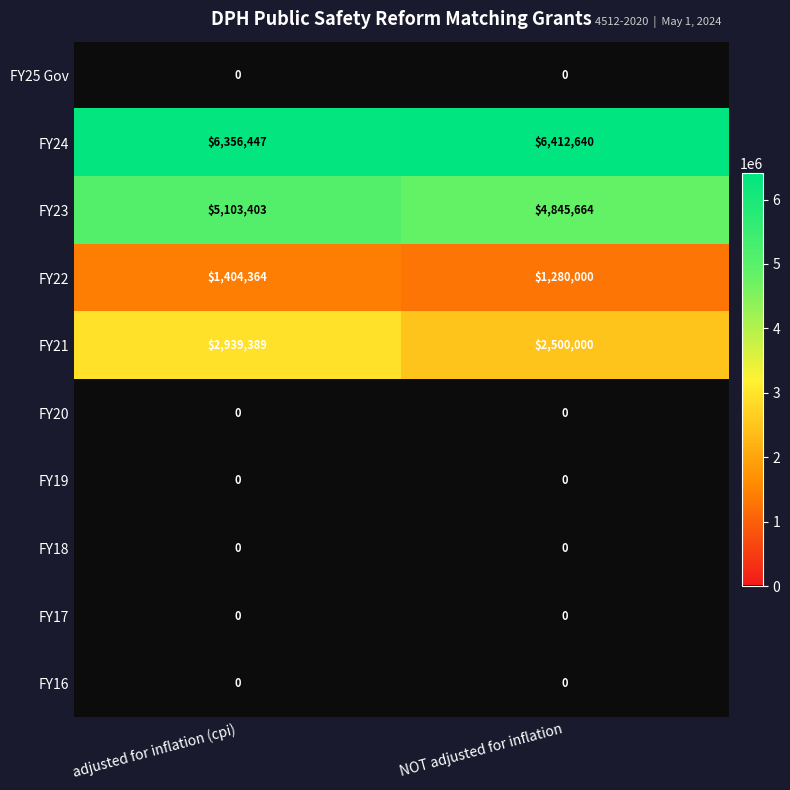

What is the difference between the FY21 values at NOT adjusted for inflation and adjusted for inflation (cpi)?

439389